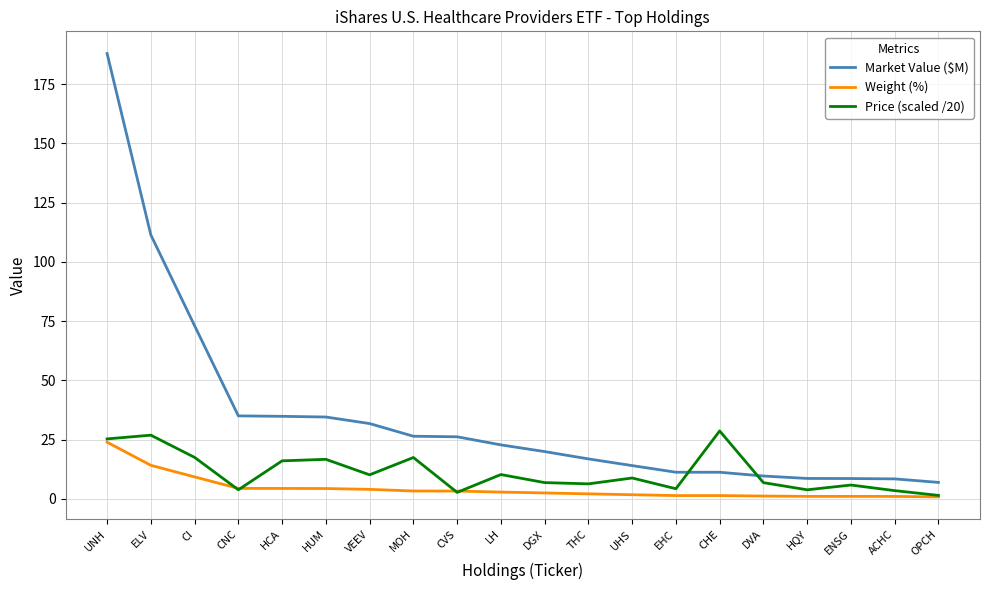

True or false: Weight (%) and Market Value ($M) intersect in this chart.

False